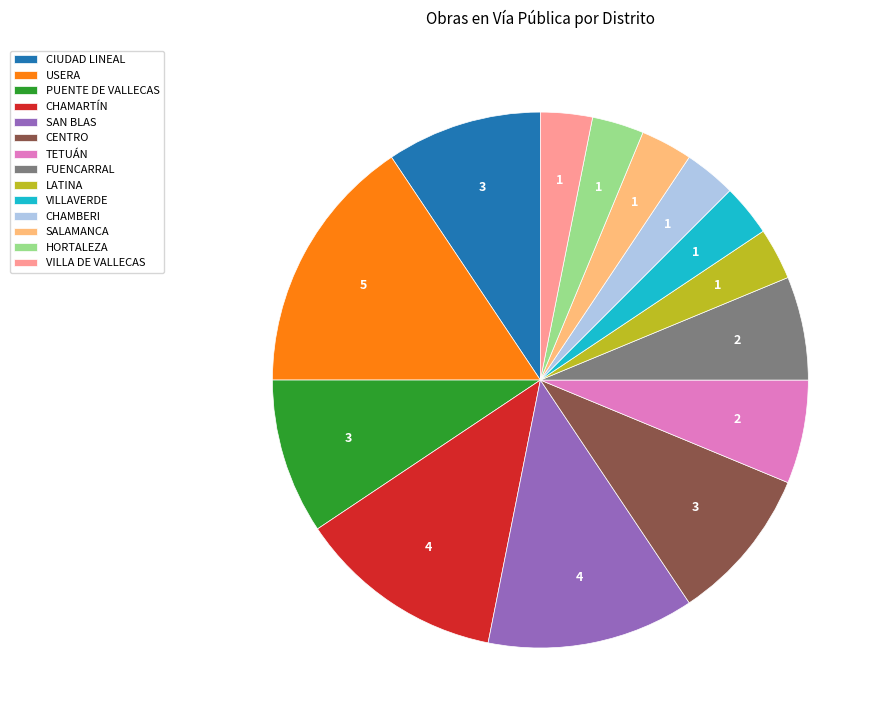

How many segments does this pie chart have?

14